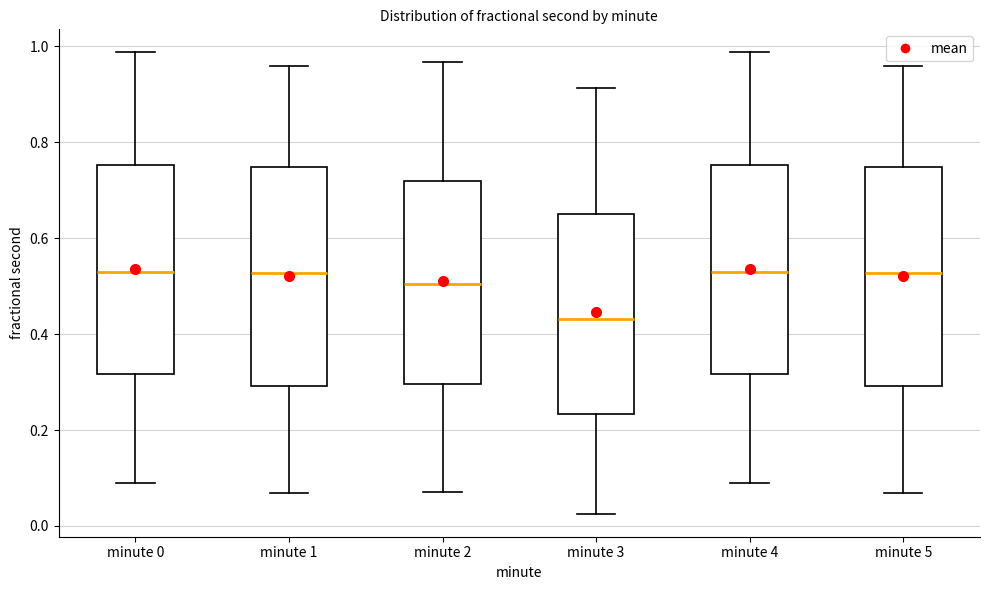

Reading left to right, read every box against the y-axis: the position of its median line, the range the box covers, and the ends of its whiskers. The values are not printed on the chart, so give them approximately, as read against the axis.

minute 0: median 0.52, box 0.32 to 0.76, whiskers 0.10 to 0.98
minute 1: median 0.52, box 0.30 to 0.74, whiskers 0.06 to 0.96
minute 2: median 0.50, box 0.30 to 0.72, whiskers 0.08 to 0.96
minute 3: median 0.44, box 0.24 to 0.66, whiskers 0.02 to 0.92
minute 4: median 0.52, box 0.32 to 0.76, whiskers 0.10 to 0.98
minute 5: median 0.52, box 0.30 to 0.74, whiskers 0.06 to 0.96